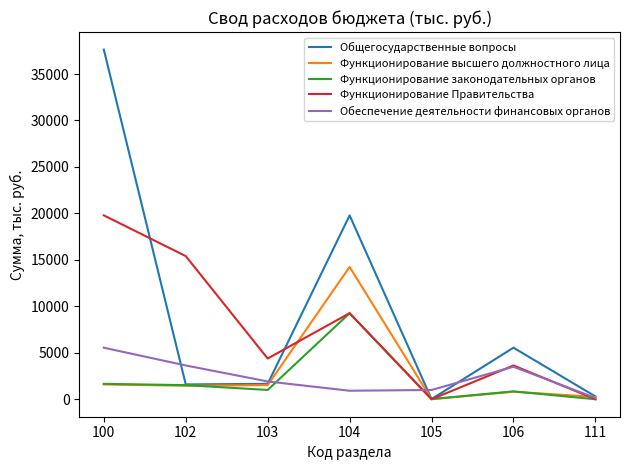

How many lines are shown in the chart?

5